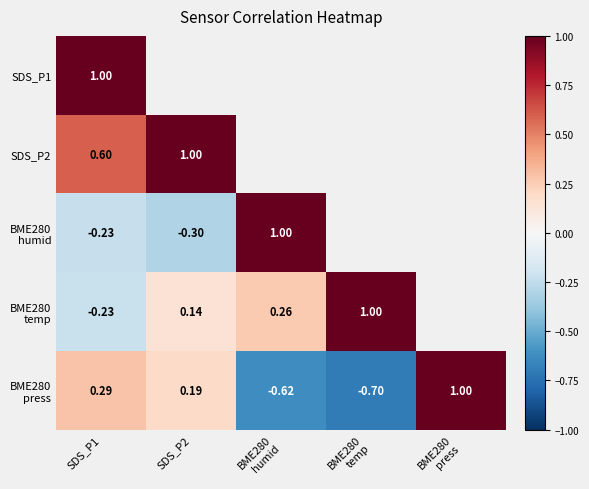

Which series has the widest spread of values?

BME280 press